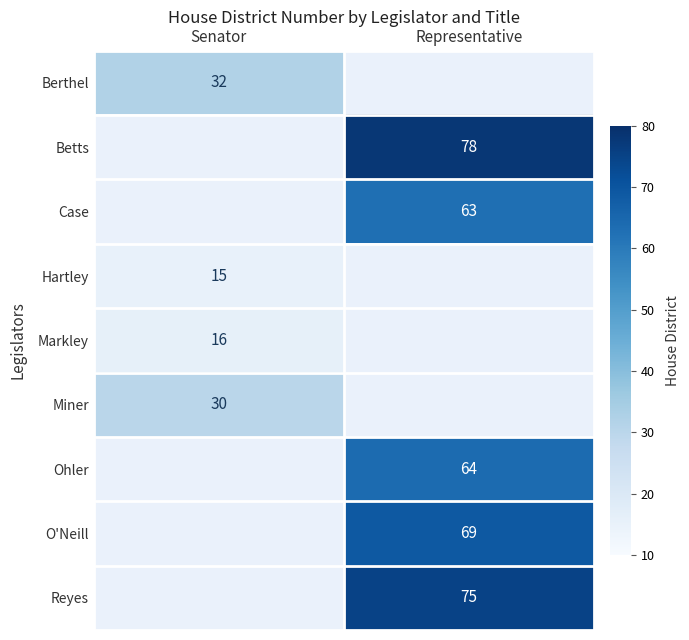

The value of Markley at Senator is 11. True or false?

False